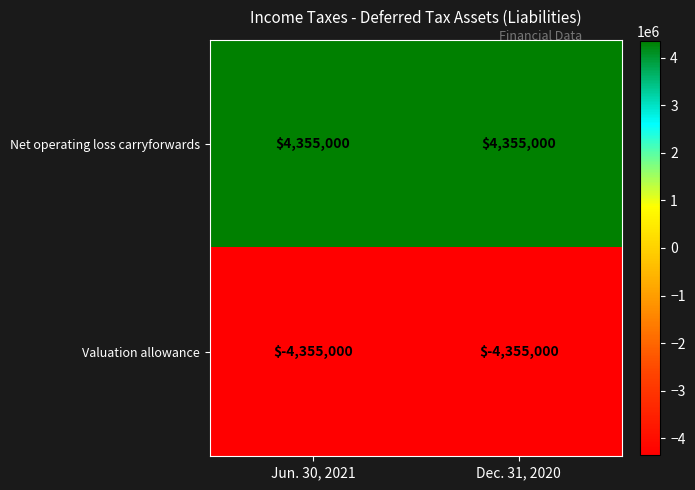

Is the value of Net operating loss carryforwards at Jun. 30, 2021 greater than the value of Valuation allowance at Jun. 30, 2021?

Yes